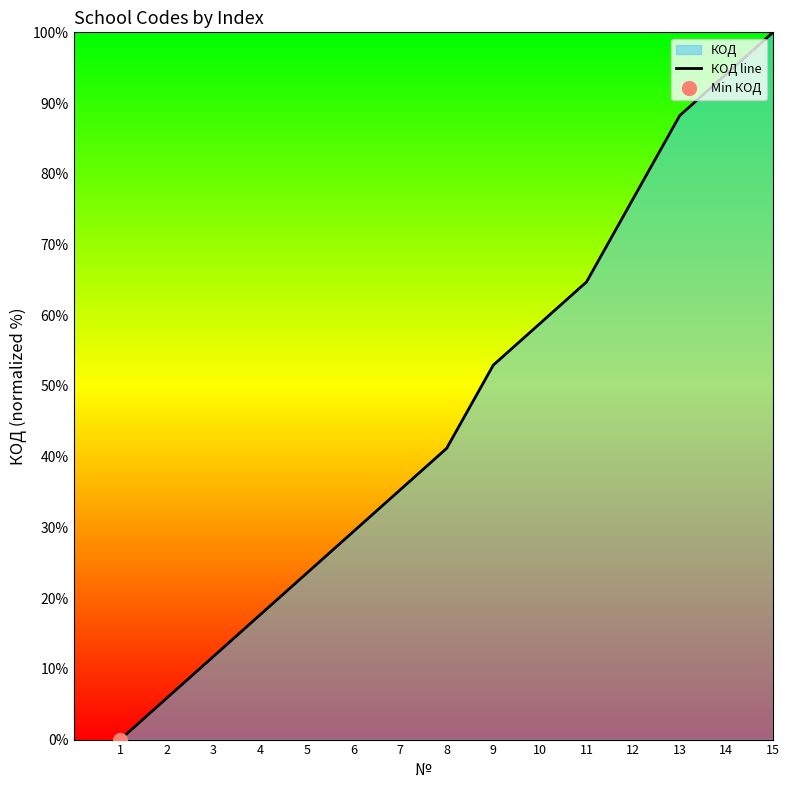

Is it true that the value at 14 is 137.3?

False